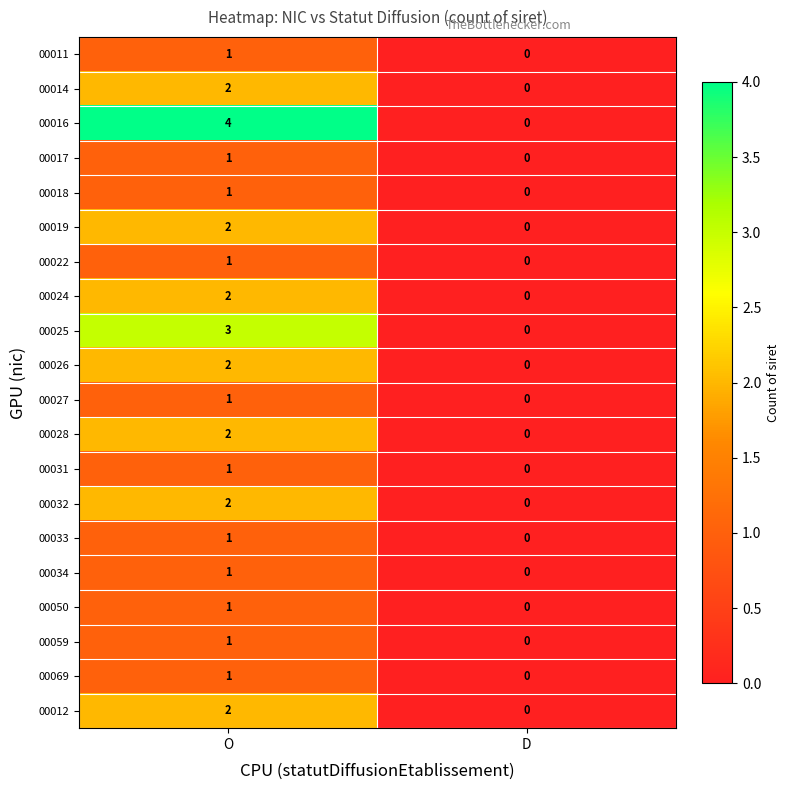

Which series has the largest range (max minus min)?

00016